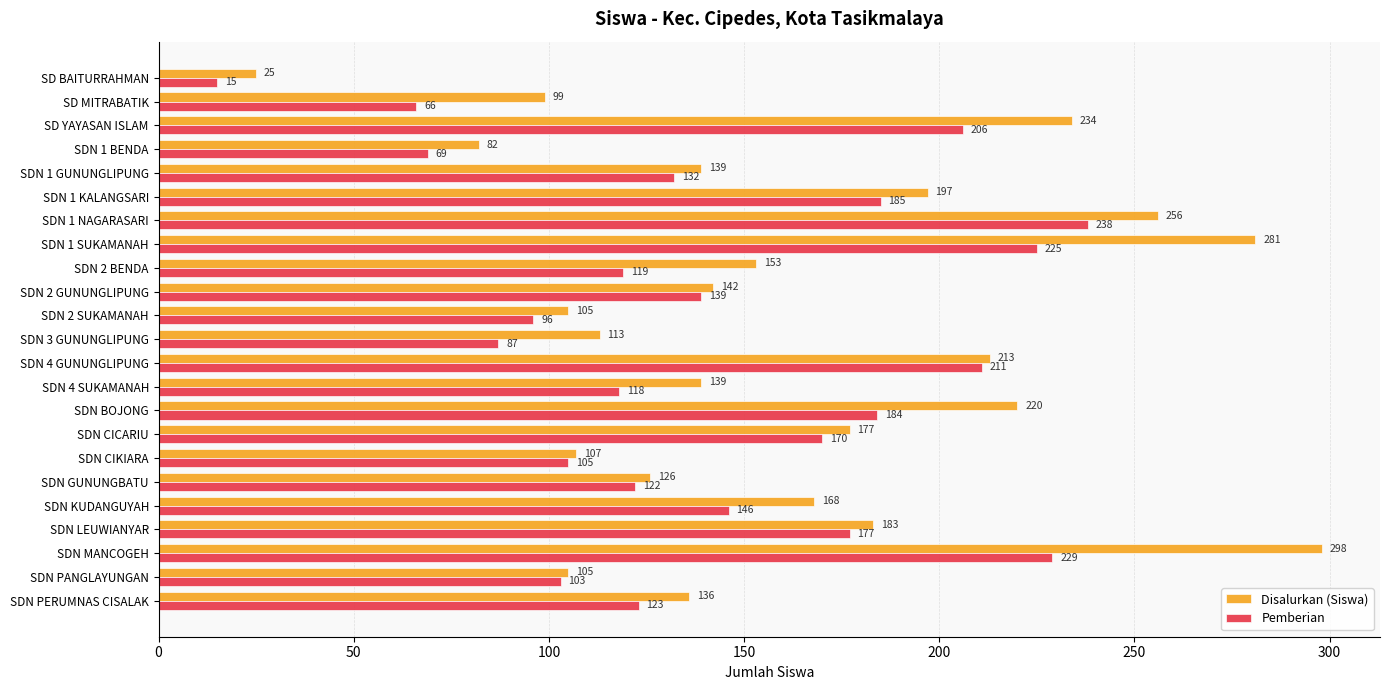

At how many categories does at least one series exceed 57?

22